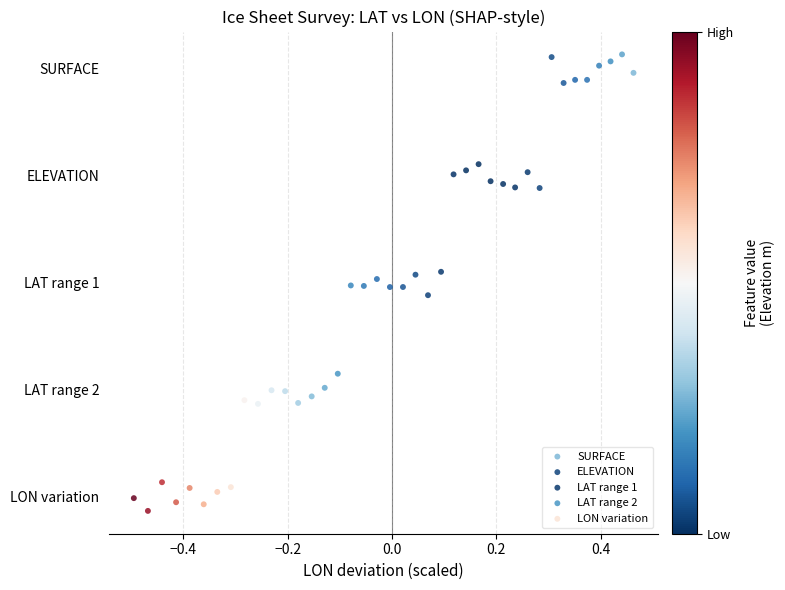

What are all the series names shown in the legend?

SURFACE, ELEVATION, LAT range 1, LAT range 2, LON variation